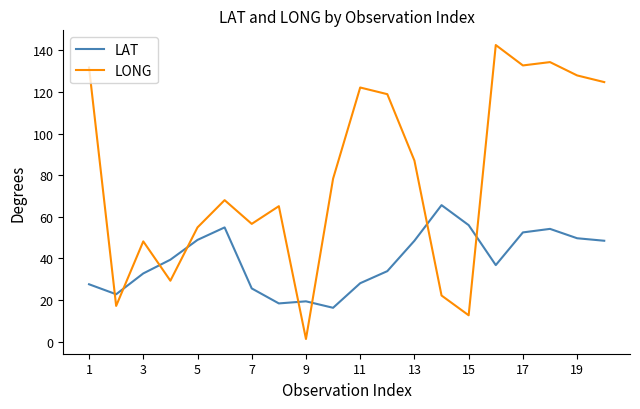

What is the maximum value for LONG?

142.5